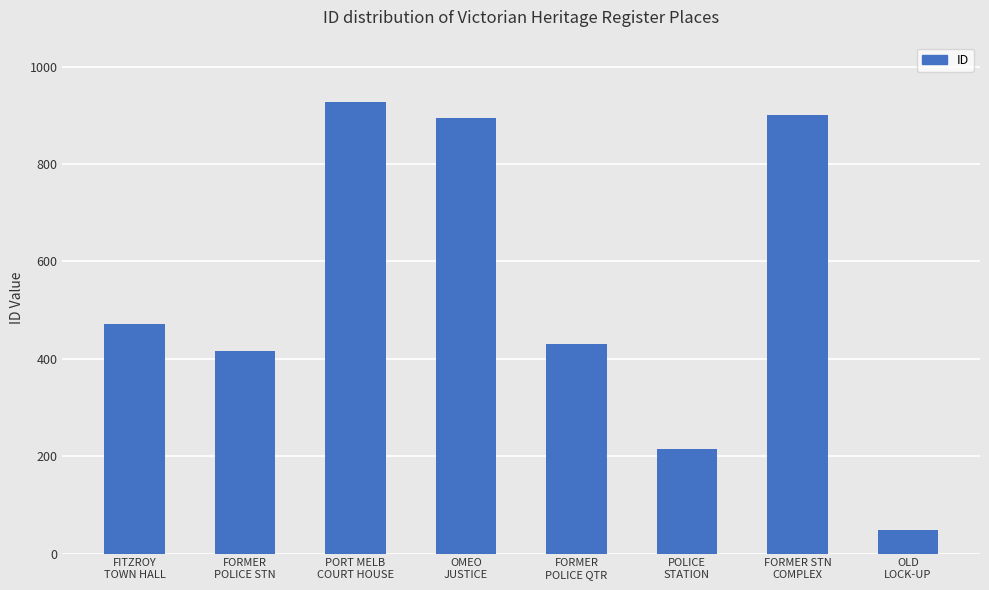

True or false: the data shows 48 at OLD
LOCK-UP.

True